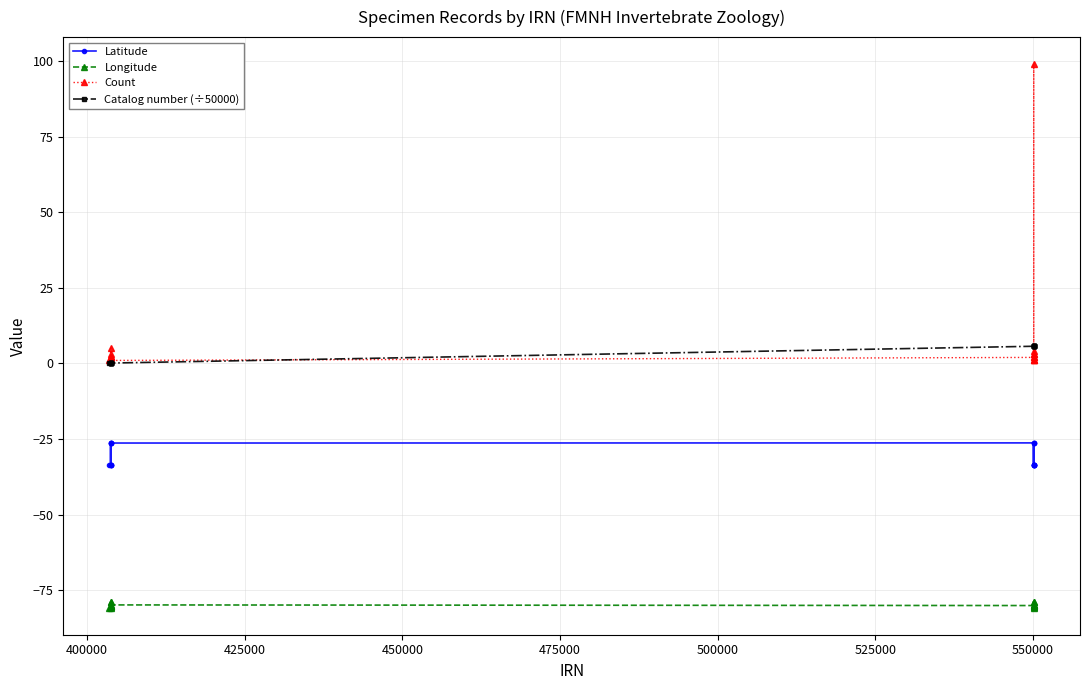

Which series has the largest range (max minus min)?

Count